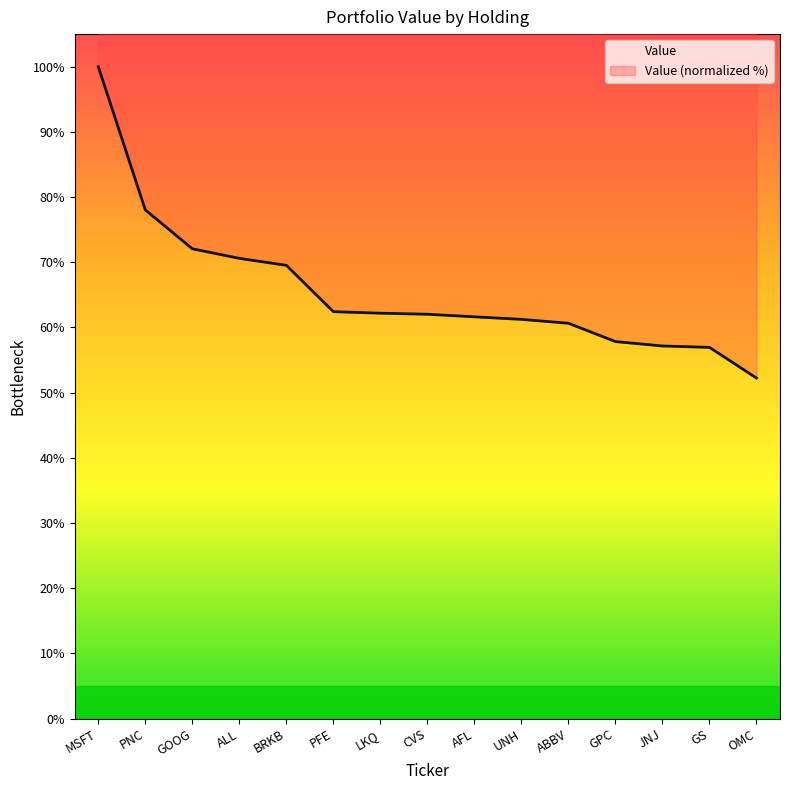

What is the greatest value displayed?

100.0